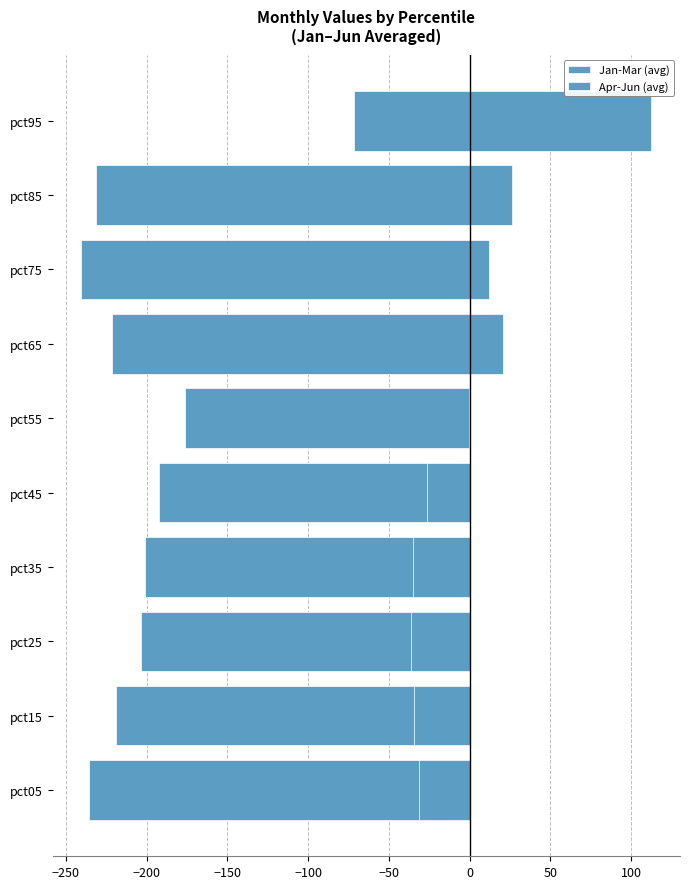

Which series changed the most between pct65 and pct85?

Jan-Mar (avg)